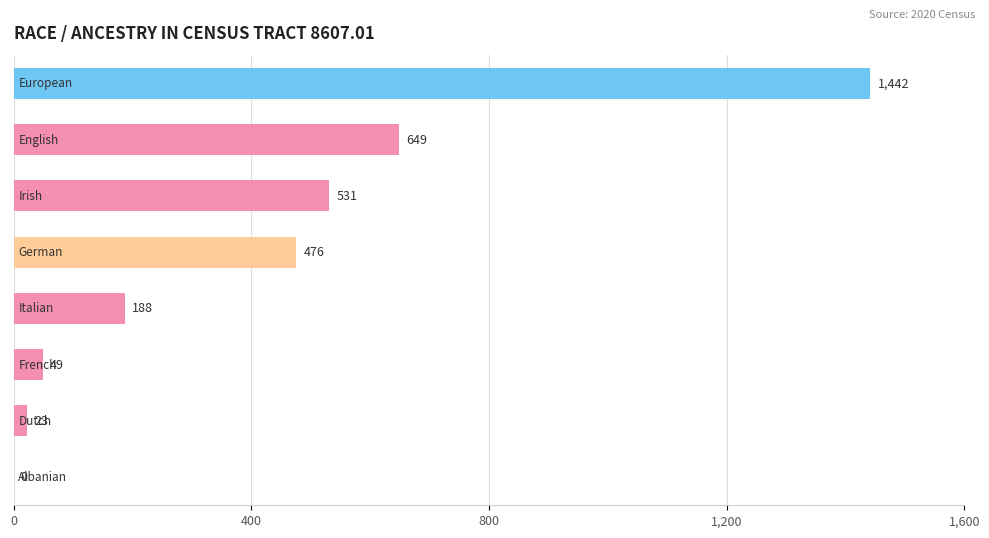

What is the average value?

420